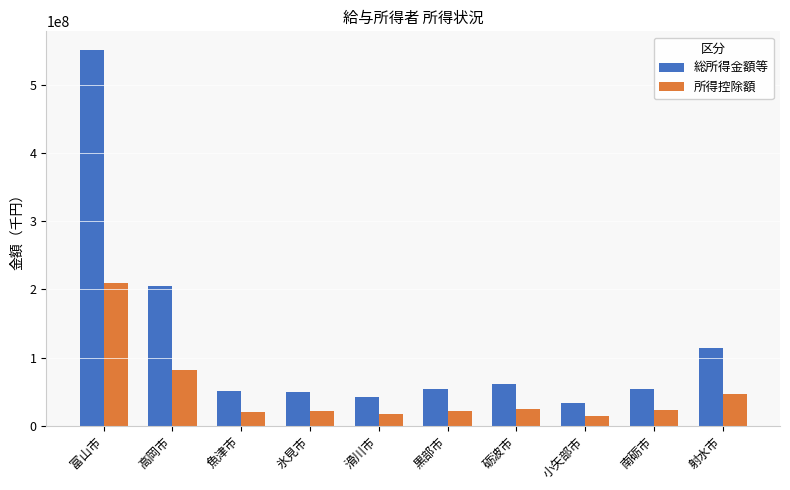

Rank the series by their average value, from lowest to highest.

所得控除額, 総所得金額等